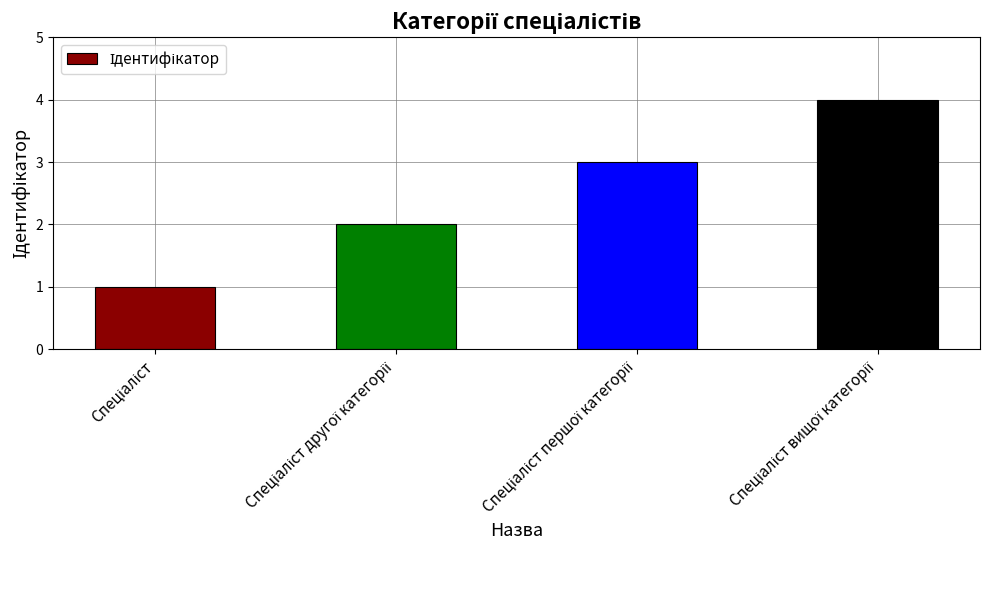

What is the greatest value displayed?

4